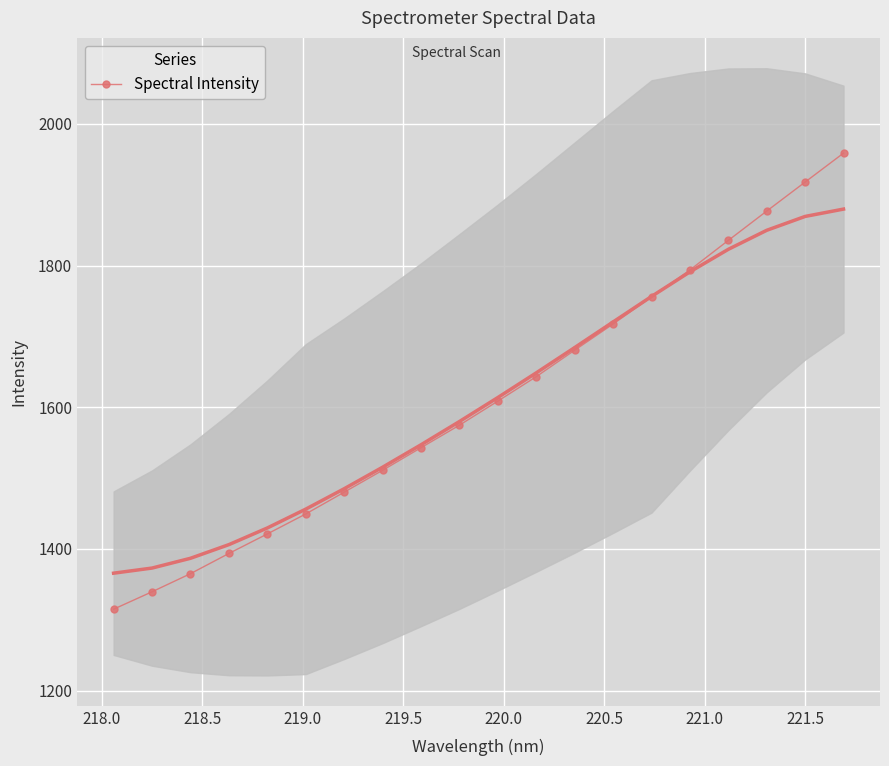

What is the minimum value shown in the chart?

1315.0